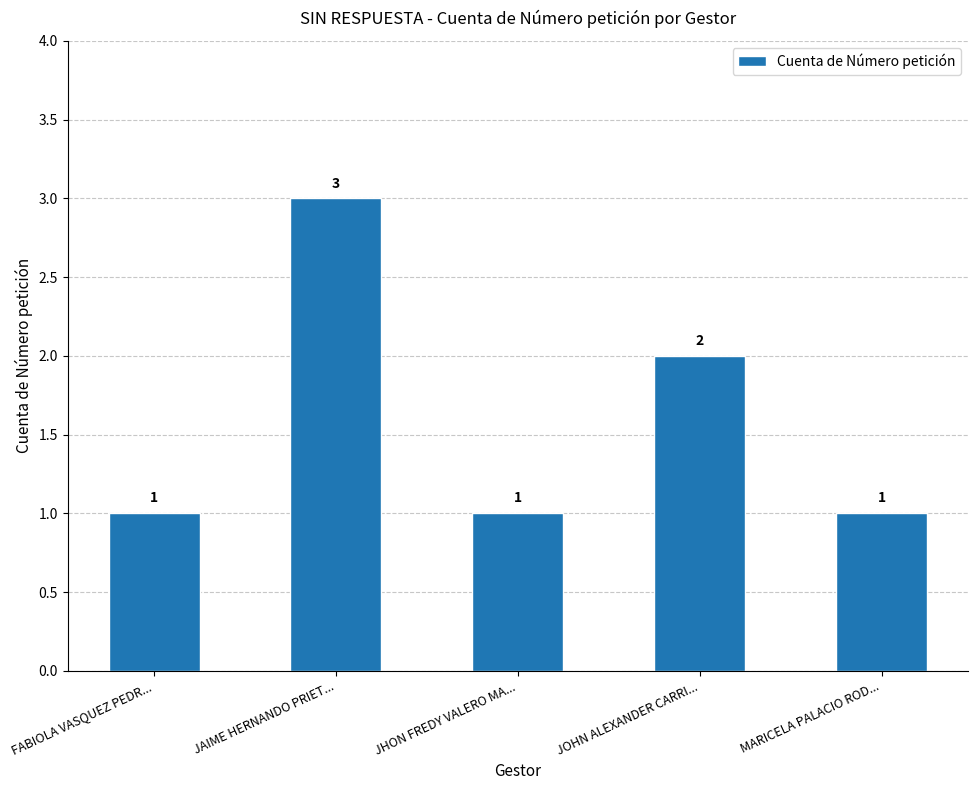

Reading left to right, transcribe all the data shown in this chart.

1	3	1	2	1